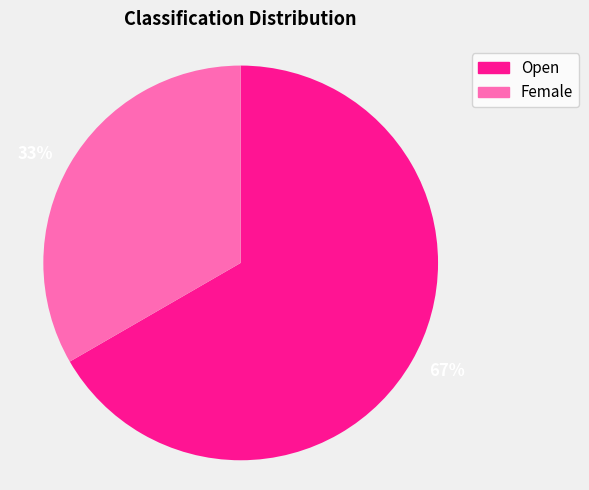

To the nearest percent, what is the average slice percentage?

50%